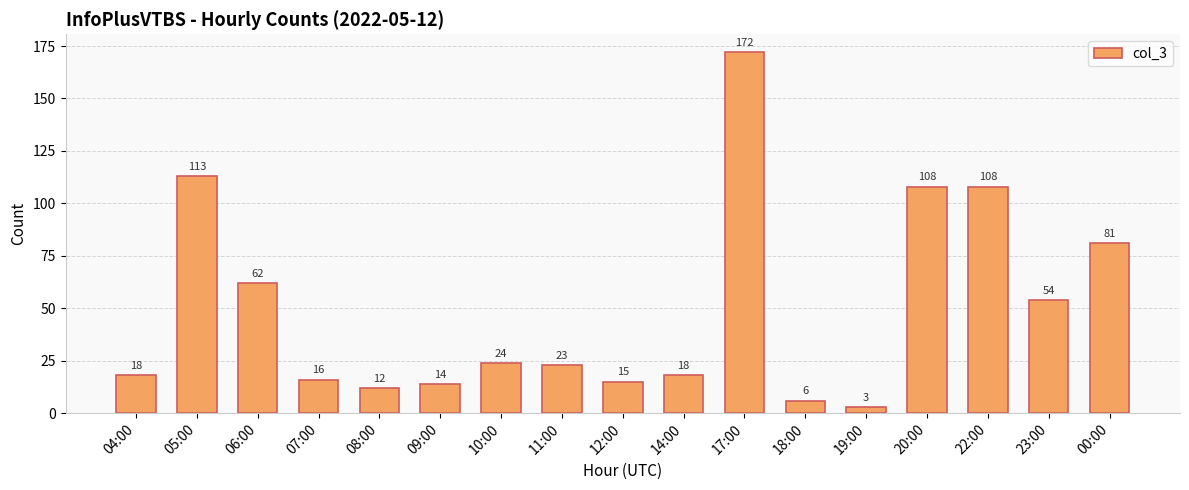

Which has a higher value, 10:00 or 05:00?

05:00